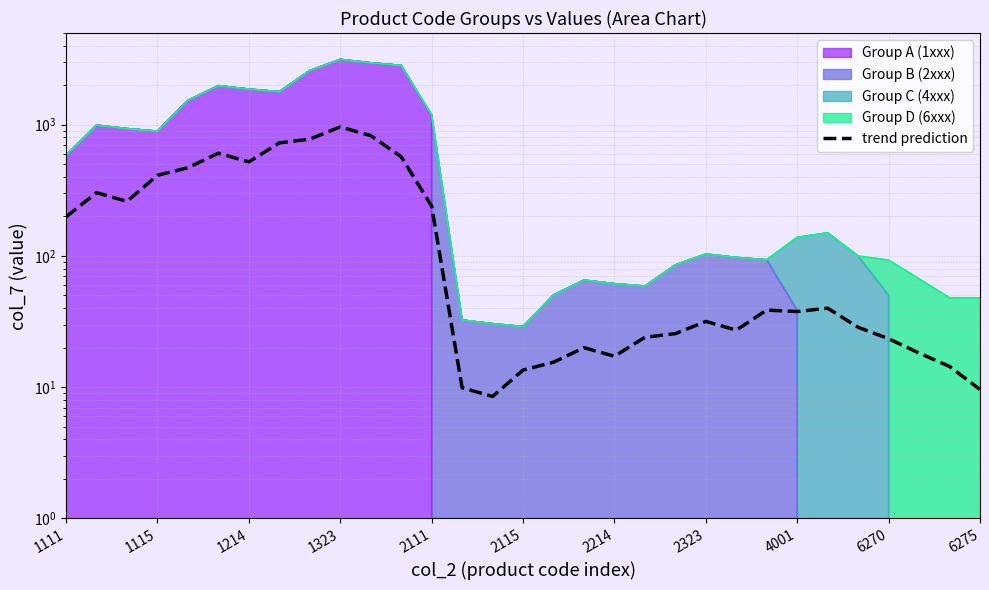

How many data points are above 37?

16